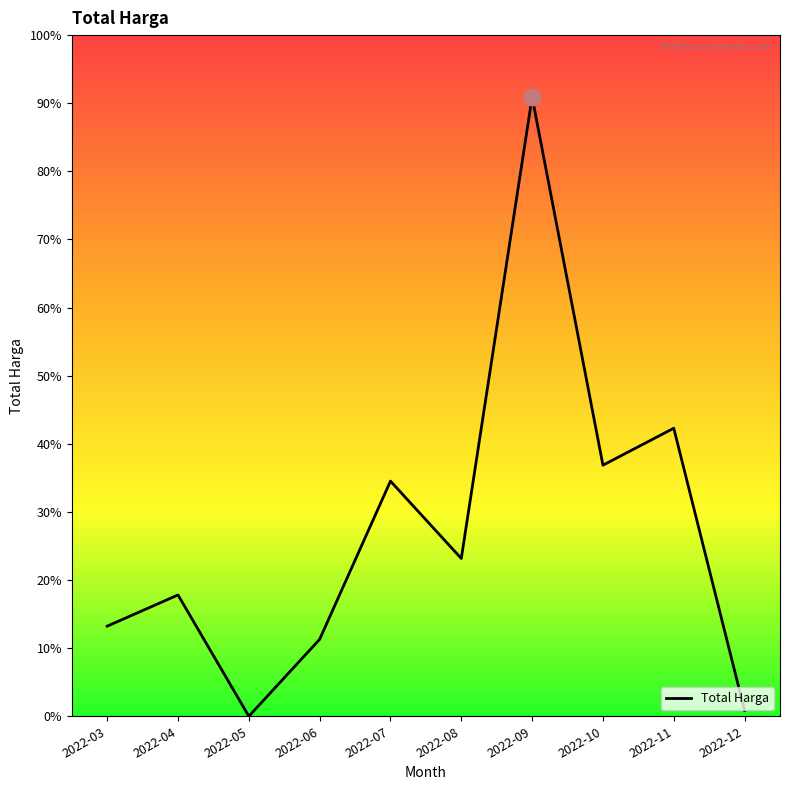

Between 2022-06 and 2022-03, which is larger?

2022-03